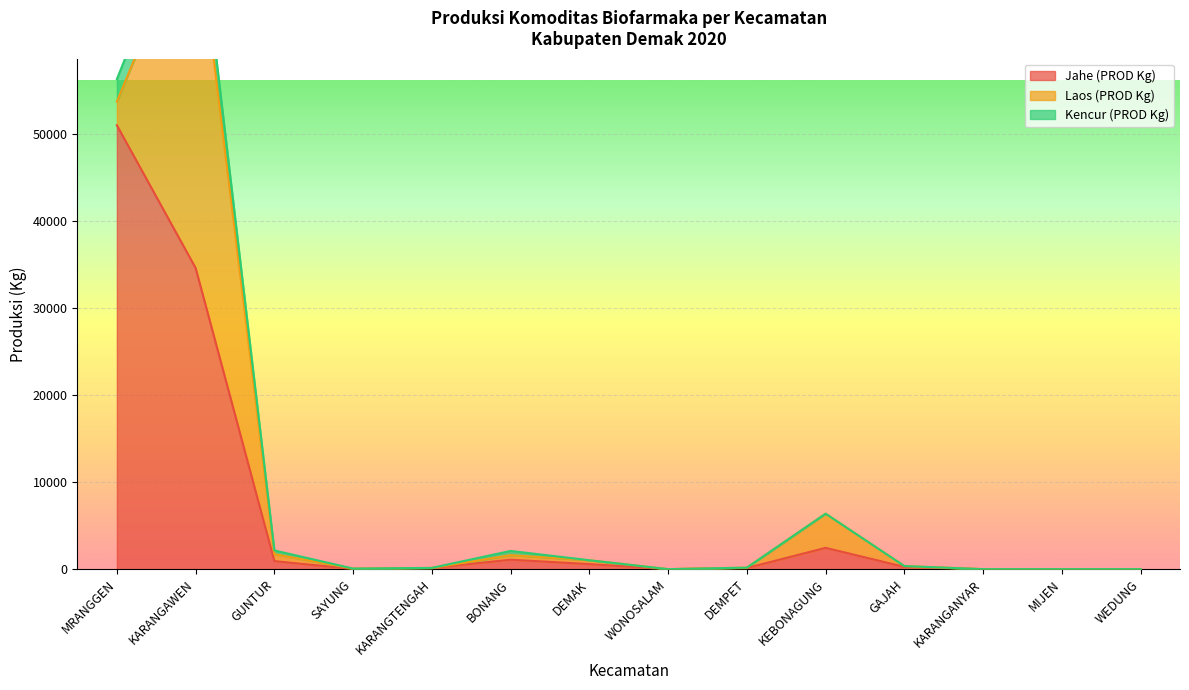

What value does the Jahe (PROD Kg) series have at BONANG?

1085